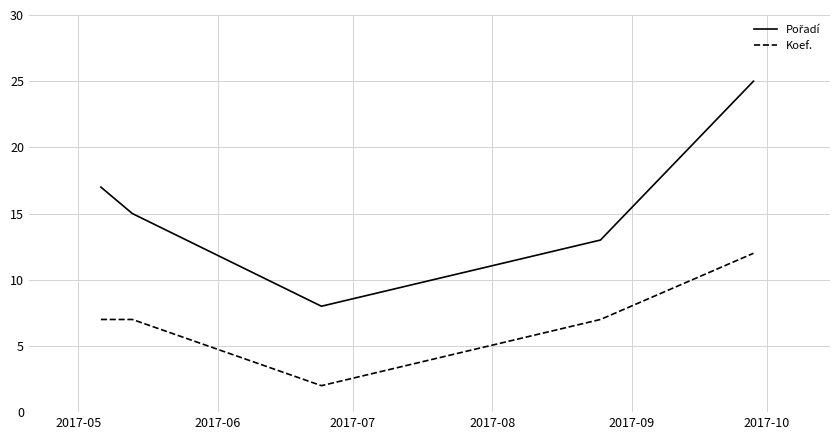

What is the greatest value displayed?

25